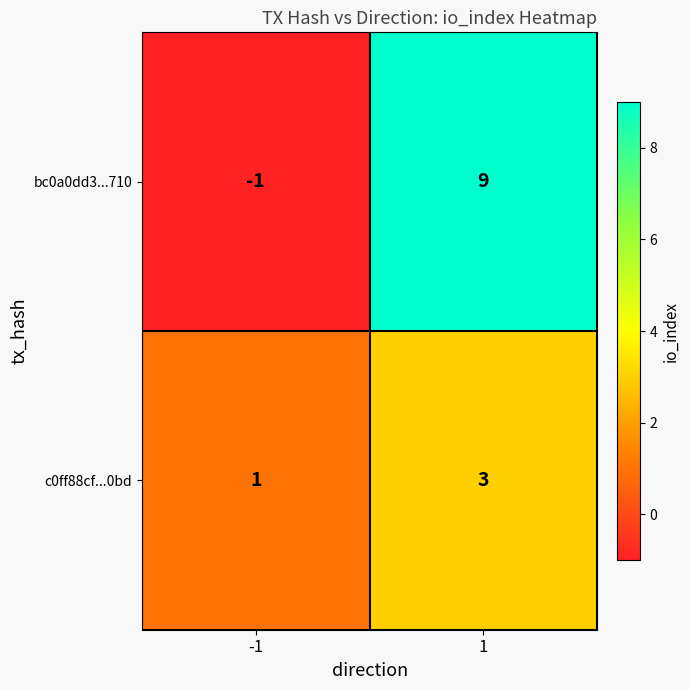

What is the spread (max minus min) of values at -1?

2